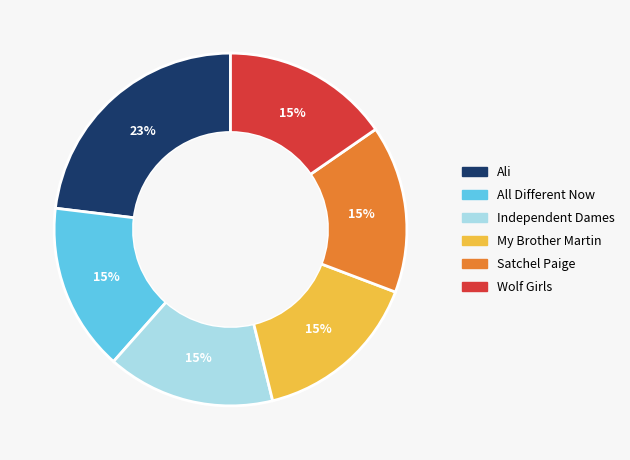

What percentage is the Ali slice, to the nearest percent?

23%